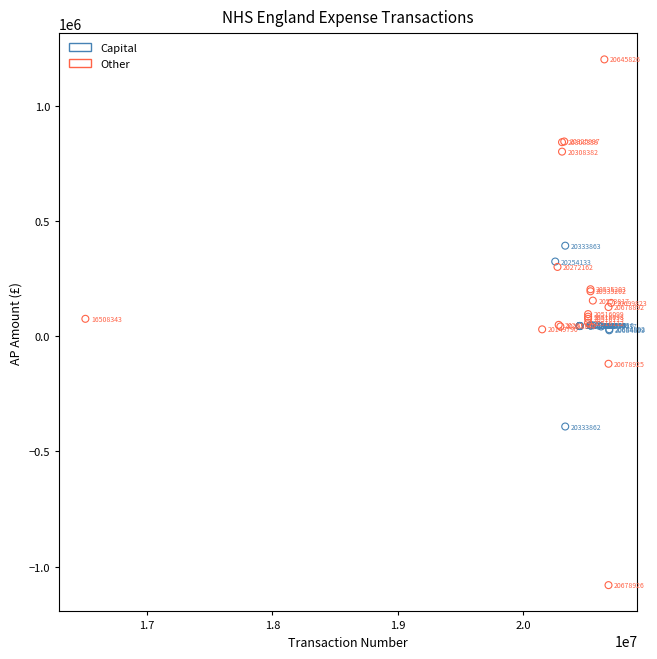

Which series contains the highest Y value?

Other